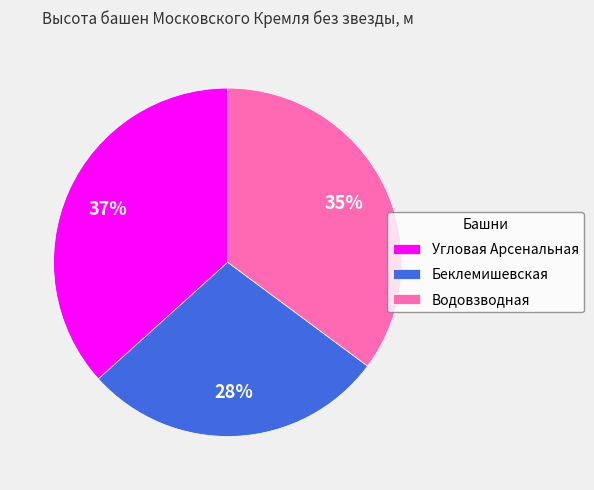

What percentage is the Угловая Арсенальная slice, to the nearest percent?

37%